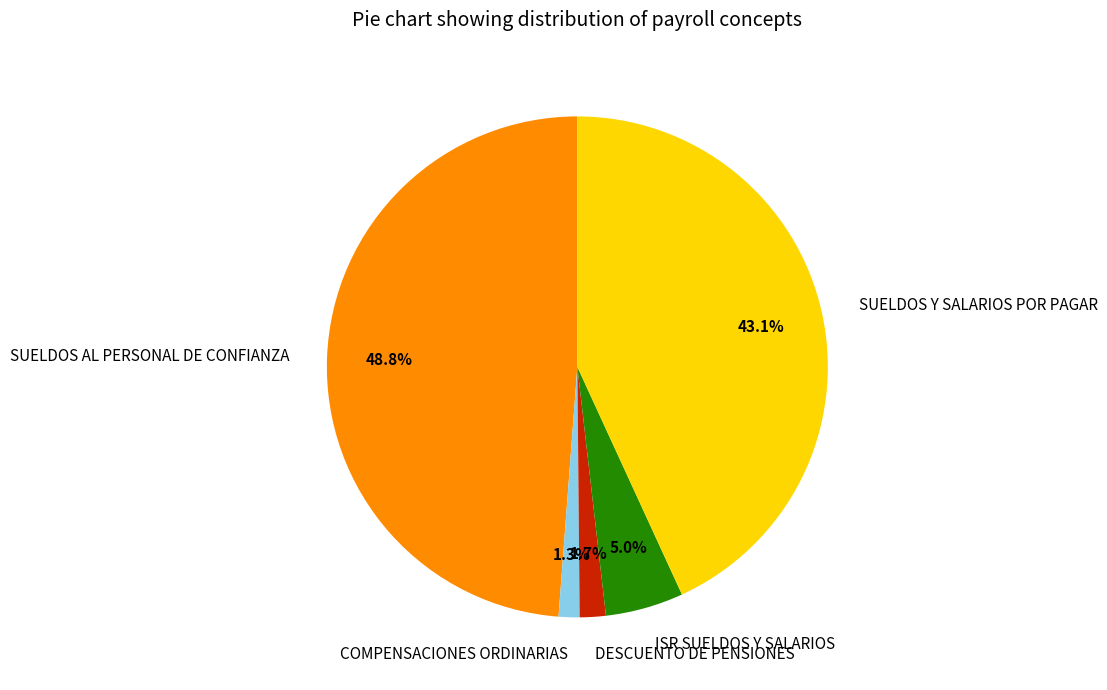

Is COMPENSACIONES ORDINARIAS the majority of the pie?

No